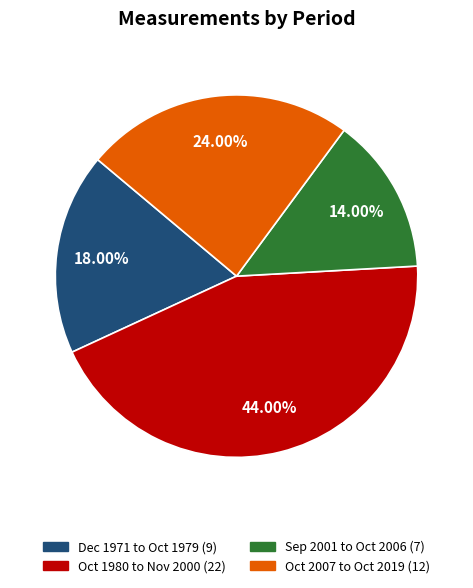

How many segments does this pie chart have?

4